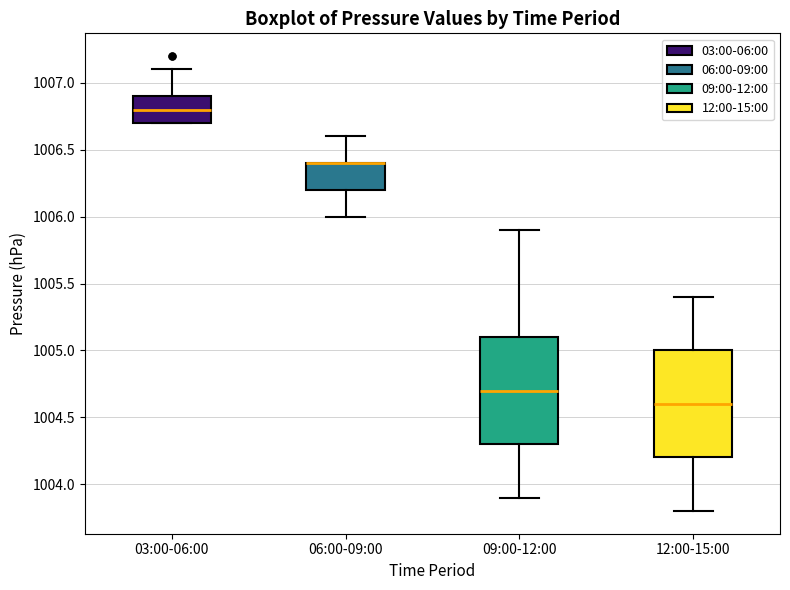

Reading left to right, transcribe this box plot: for each box, give where its median line is, the range the box spans, and where its two whiskers end, as read against the y-axis. The values are not printed on the chart, so give them approximately, as read against the axis.

03:00-06:00: median 1006.8, box 1006.7 to 1006.9, whiskers 1006.7 to 1007.1
06:00-09:00: median 1006.4 (drawn on the box's upper edge), box 1006.2 to 1006.4, whiskers 1006.0 to 1006.6
09:00-12:00: median 1004.7, box 1004.3 to 1005.1, whiskers 1003.9 to 1005.9
12:00-15:00: median 1004.6, box 1004.2 to 1005.0, whiskers 1003.8 to 1005.4